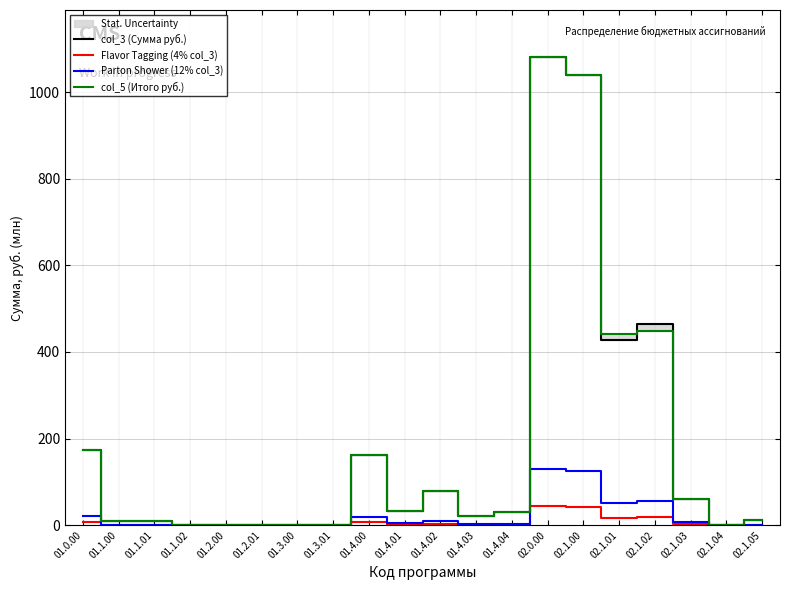

At which label does Flavor Tagging (4% col_3) first exceed 1?

01.0.00